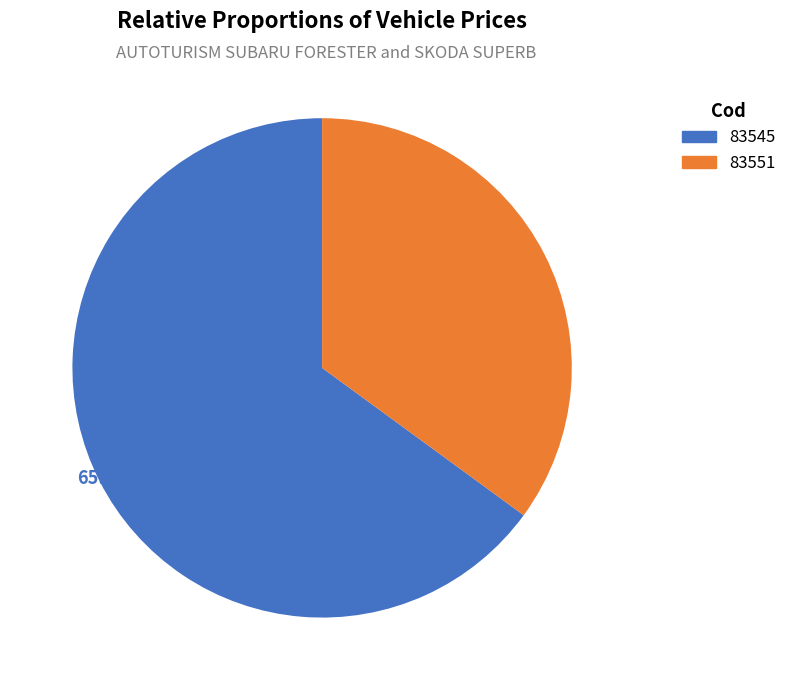

To the nearest percent, what is the combined percentage of 83545 and 83551?

100%